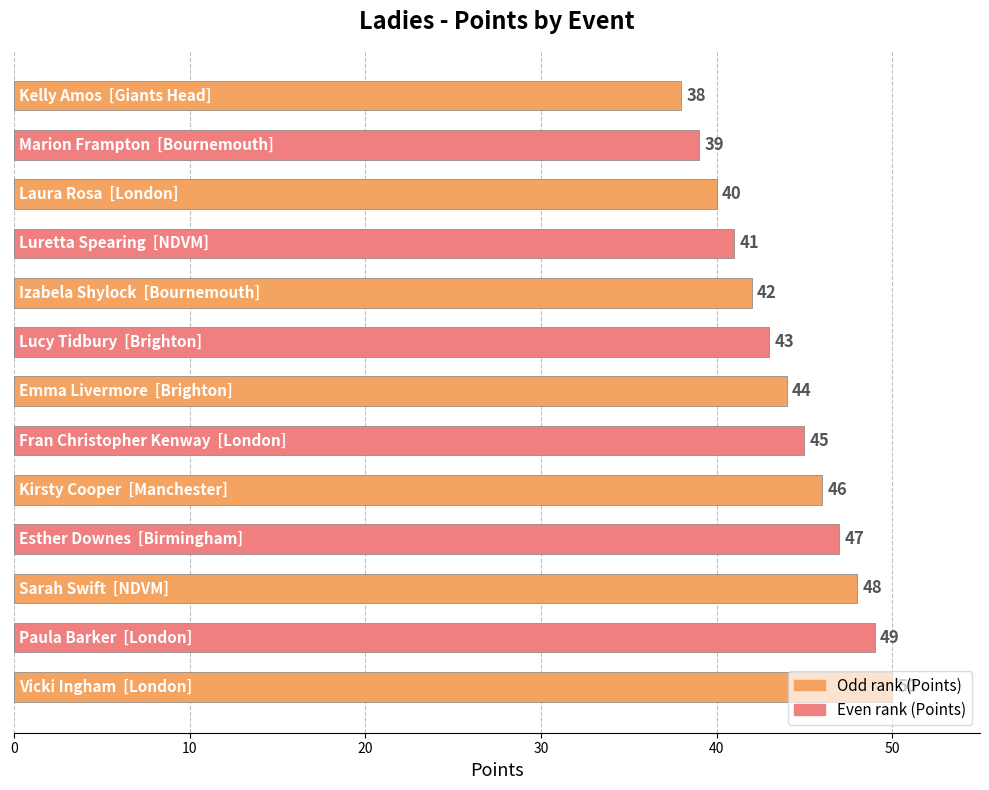

What is the sum of all values?

572